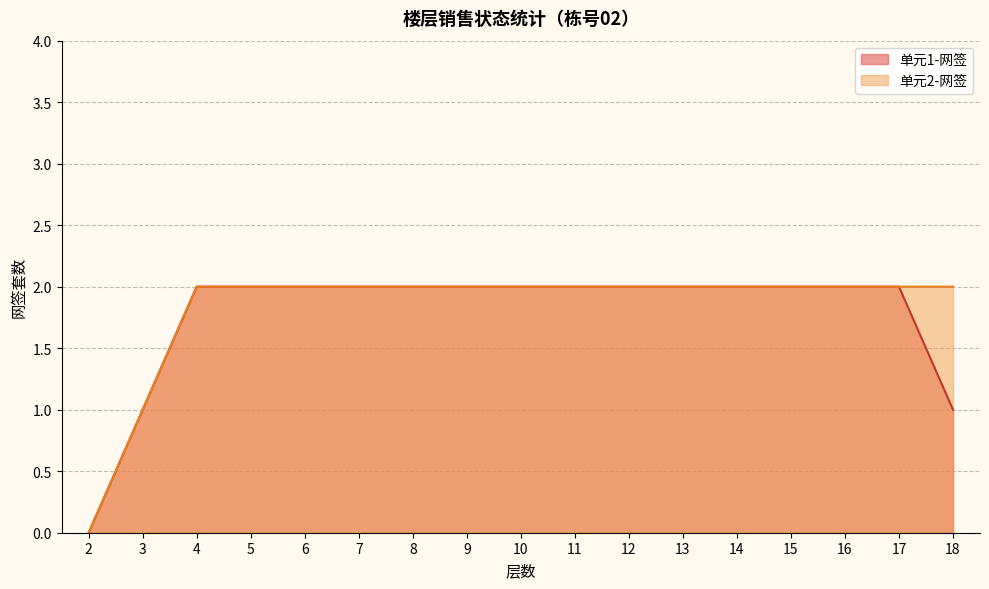

True or false: 单元1-网签 has a value of 2 at 14.

True